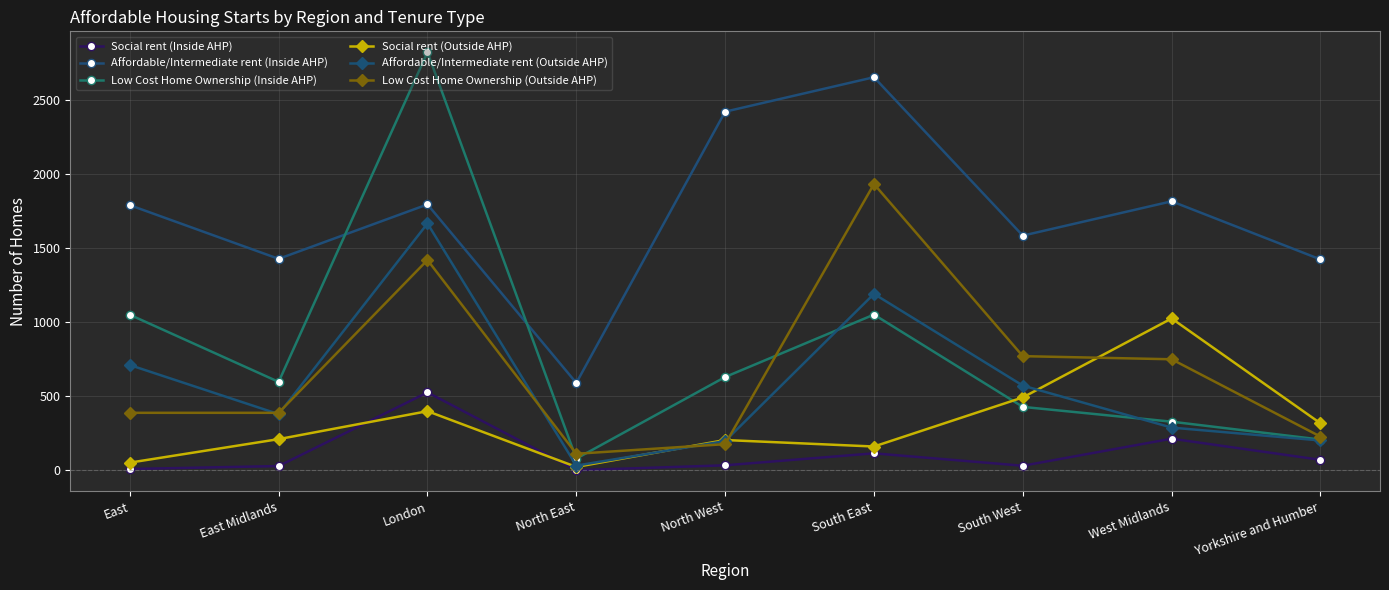

What is the difference between the second highest and minimum values in the Social rent (Inside AHP) series?

213